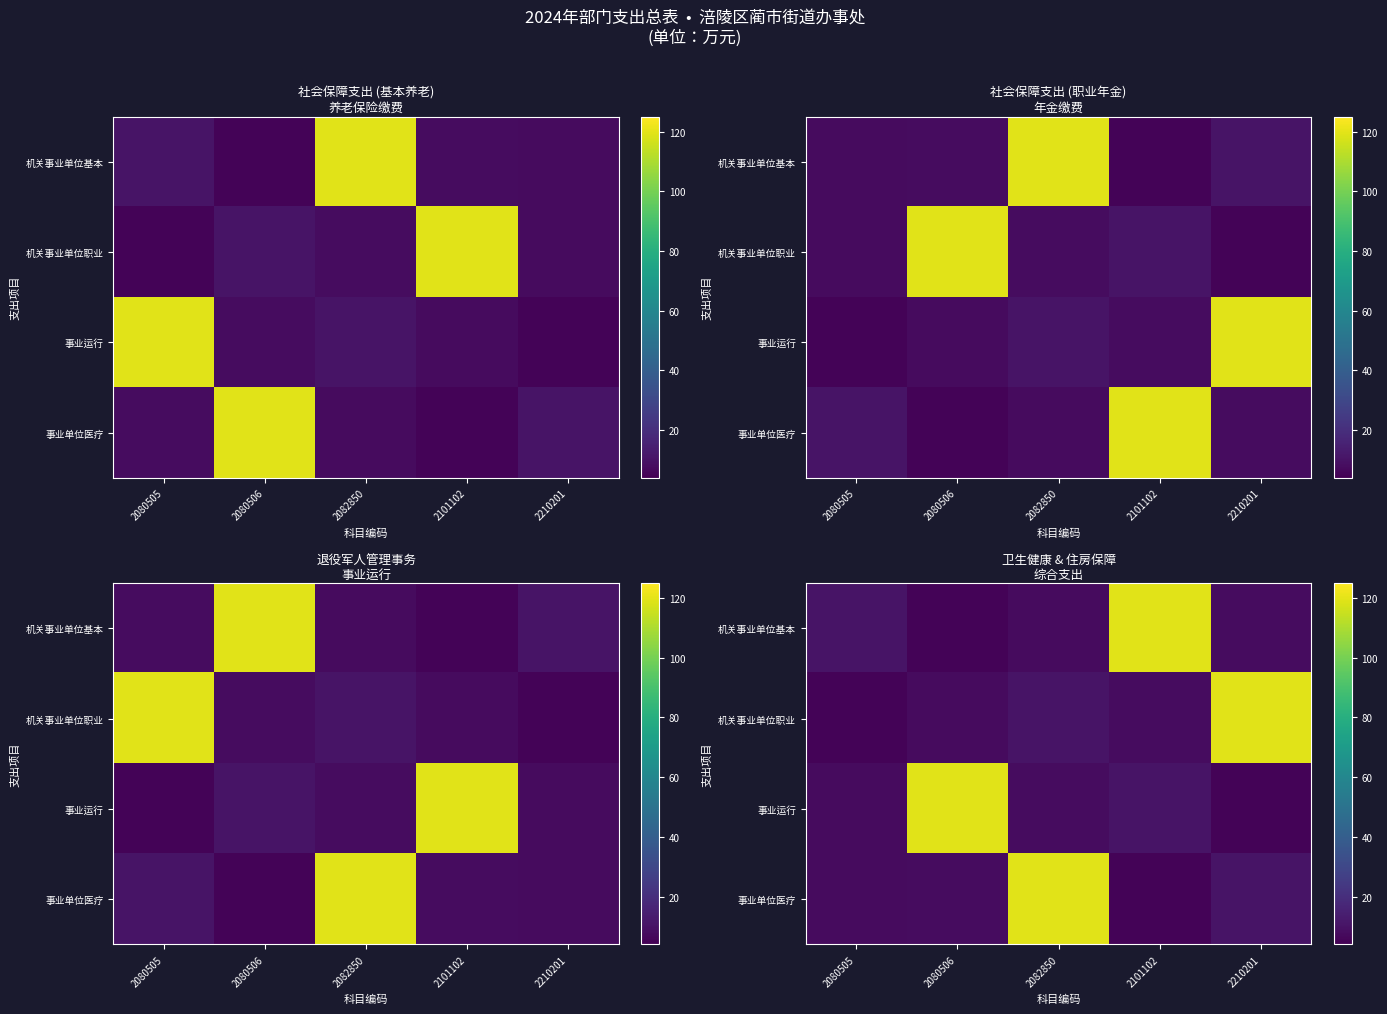

What is the sum of the 机关事业单位基本 values at 2080506 and 2210201?

12.9